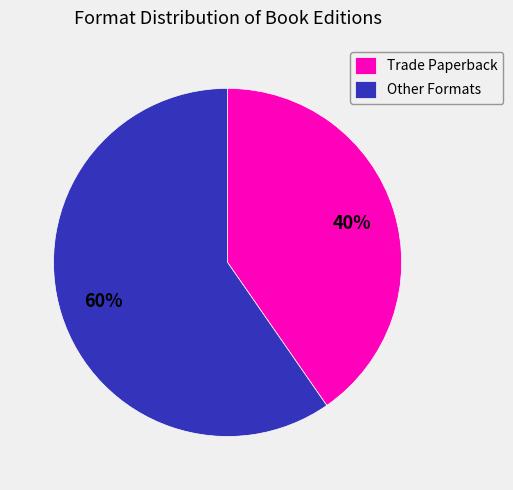

Which category has the smallest portion of the pie?

Trade Paperback